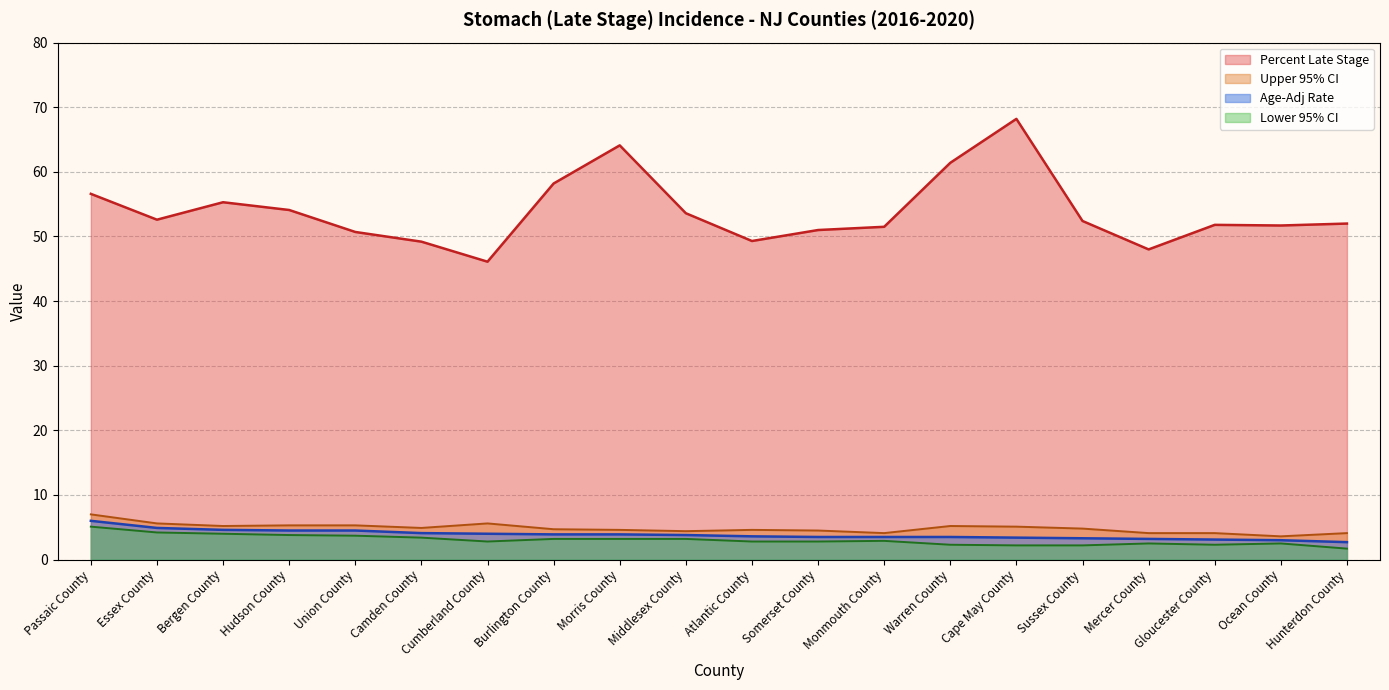

The Lower 95% CI series shows 3.8 at Ocean County. True or false?

False